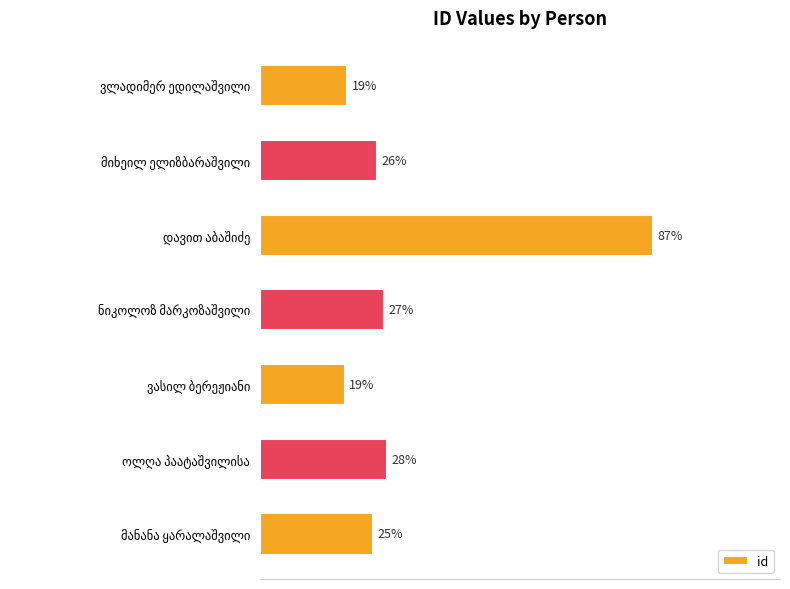

Does the chart contain stacked bars?

No